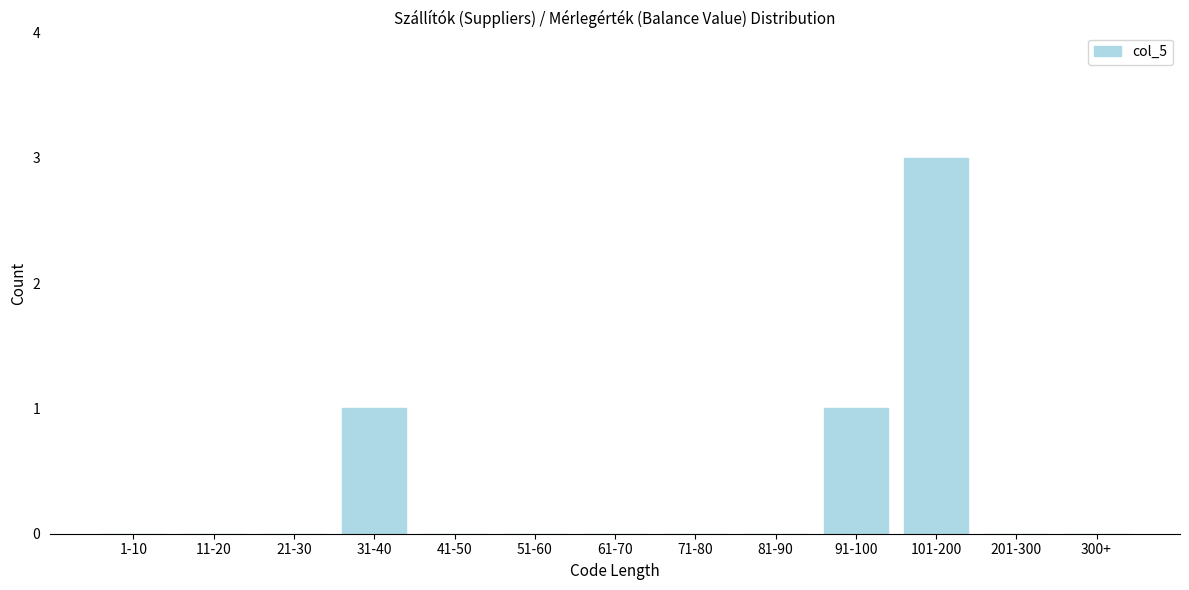

Reading left to right, extract all data points from this chart.

1-10=0	11-20=0	21-30=0	31-40=1	41-50=0	51-60=0	61-70=0	71-80=0	81-90=0	91-100=1	101-200=3	201-300=0	300+=0